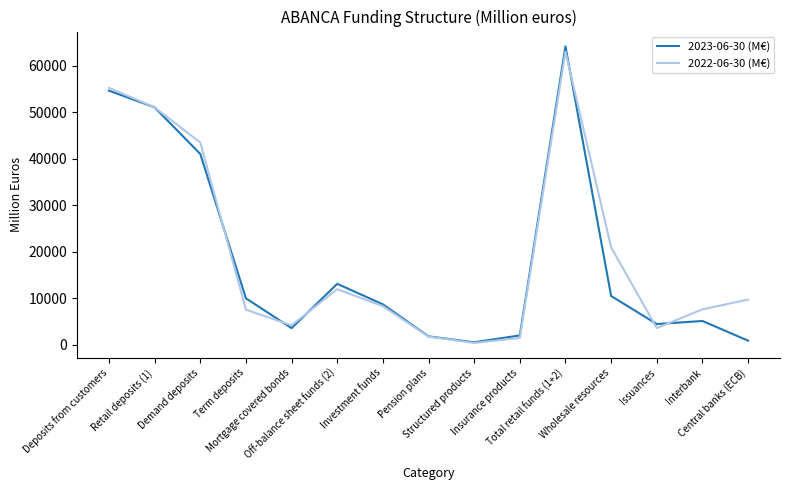

What is the difference between the maximum and minimum values in the 2023-06-30 (M€) series?

63565